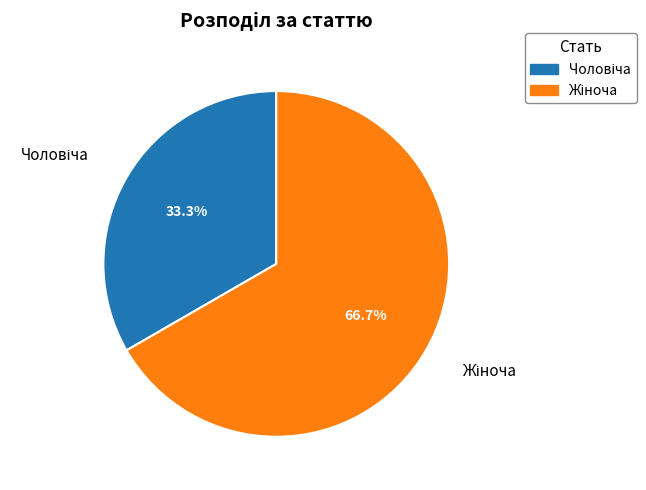

Is there any slice that represents more than half of the pie?

Yes